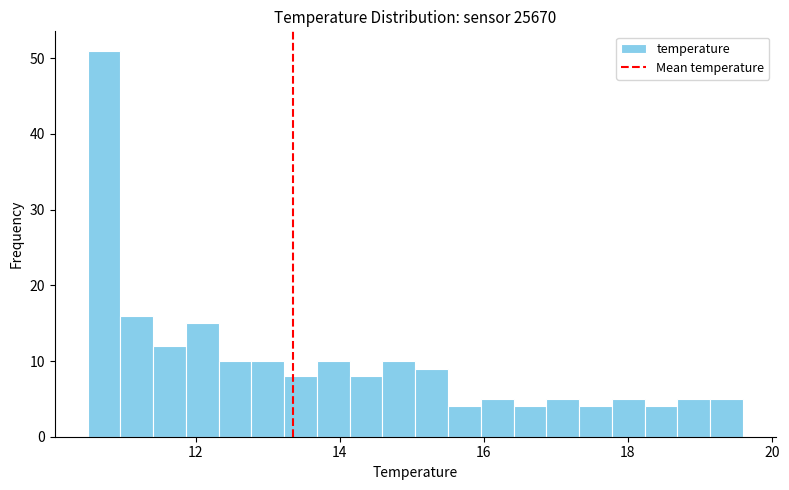

Around what value on the x-axis is the tallest bar? Give the approximate position of its centre, as read against the axis.

10.8